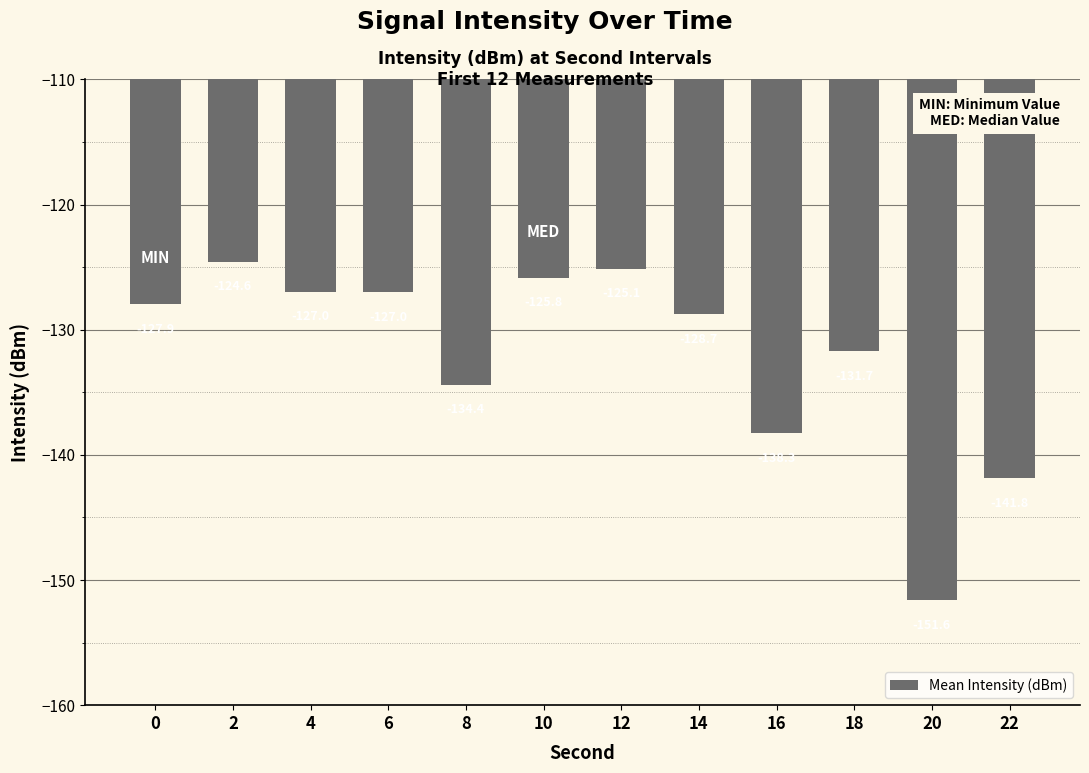

Where does the data first go above -127?

2